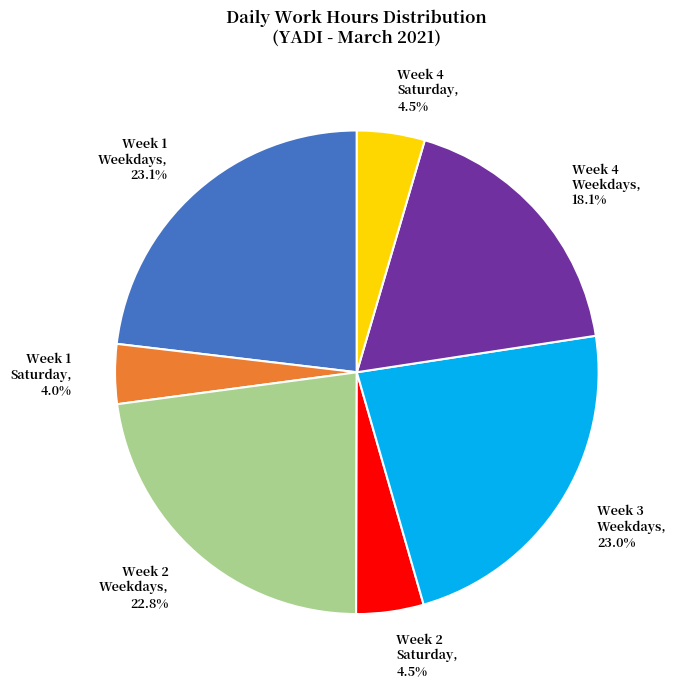

Which slice is the smallest?

Week 1 Saturday